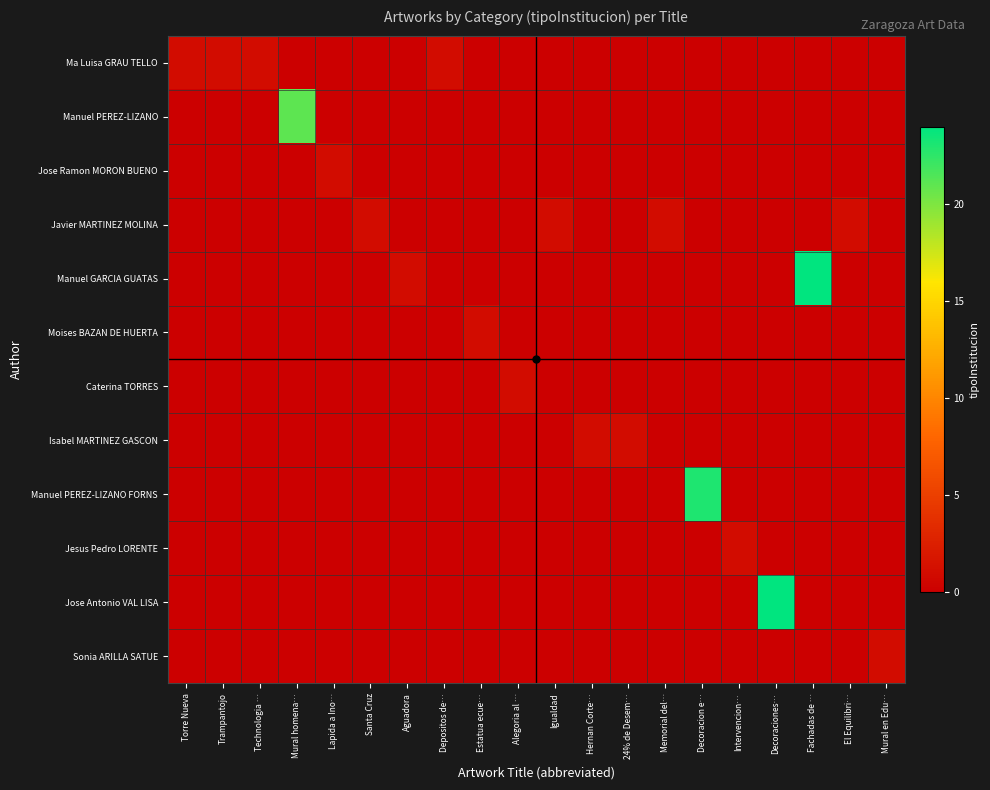

Reading right to left, transcribe all the data shown in this chart.

Ma Luisa GRAU TELLO: Mural en Edu…=0	El Equilibri…=0	Fachadas de …=0	Decoraciones…=0	Intervencion…=0	Decoracion e…=0	Memorial del…=0	24% de Desem…=0	Hernan Corte…=0	Igualdad=0	Alegoria al …=0	Estatua ecue…=0	Depositos de…=1	Aguadora=0	Santa Cruz=0	Lapida a Ino…=0	Mural homena…=0	Technologia …=1	Trampantojo=1	Torre Nueva=1
Manuel PEREZ-LIZANO: Mural en Edu…=0	El Equilibri…=0	Fachadas de …=0	Decoraciones…=0	Intervencion…=0	Decoracion e…=0	Memorial del…=0	24% de Desem…=0	Hernan Corte…=0	Igualdad=0	Alegoria al …=0	Estatua ecue…=0	Depositos de…=0	Aguadora=0	Santa Cruz=0	Lapida a Ino…=0	Mural homena…=21	Technologia …=0	Trampantojo=0	Torre Nueva=0
Jose Ramon MORON BUENO: Mural en Edu…=0	El Equilibri…=0	Fachadas de …=0	Decoraciones…=0	Intervencion…=0	Decoracion e…=0	Memorial del…=0	24% de Desem…=0	Hernan Corte…=0	Igualdad=0	Alegoria al …=0	Estatua ecue…=0	Depositos de…=0	Aguadora=0	Santa Cruz=0	Lapida a Ino…=1	Mural homena…=0	Technologia …=0	Trampantojo=0	Torre Nueva=0
Javier MARTINEZ MOLINA: Mural en Edu…=0	El Equilibri…=1	Fachadas de …=0	Decoraciones…=0	Intervencion…=0	Decoracion e…=0	Memorial del…=1	24% de Desem…=0	Hernan Corte…=0	Igualdad=1	Alegoria al …=0	Estatua ecue…=0	Depositos de…=0	Aguadora=0	Santa Cruz=1	Lapida a Ino…=0	Mural homena…=0	Technologia …=0	Trampantojo=0	Torre Nueva=0
Manuel GARCIA GUATAS: Mural en Edu…=0	El Equilibri…=0	Fachadas de …=24	Decoraciones…=0	Intervencion…=0	Decoracion e…=0	Memorial del…=0	24% de Desem…=0	Hernan Corte…=0	Igualdad=0	Alegoria al …=0	Estatua ecue…=0	Depositos de…=0	Aguadora=1	Santa Cruz=0	Lapida a Ino…=0	Mural homena…=0	Technologia …=0	Trampantojo=0	Torre Nueva=0
Moises BAZAN DE HUERTA: Mural en Edu…=0	El Equilibri…=0	Fachadas de …=0	Decoraciones…=0	Intervencion…=0	Decoracion e…=0	Memorial del…=0	24% de Desem…=0	Hernan Corte…=0	Igualdad=0	Alegoria al …=0	Estatua ecue…=1	Depositos de…=0	Aguadora=0	Santa Cruz=0	Lapida a Ino…=0	Mural homena…=0	Technologia …=0	Trampantojo=0	Torre Nueva=0
Caterina TORRES: Mural en Edu…=0	El Equilibri…=0	Fachadas de …=0	Decoraciones…=0	Intervencion…=0	Decoracion e…=0	Memorial del…=0	24% de Desem…=0	Hernan Corte…=0	Igualdad=0	Alegoria al …=1	Estatua ecue…=0	Depositos de…=0	Aguadora=0	Santa Cruz=0	Lapida a Ino…=0	Mural homena…=0	Technologia …=0	Trampantojo=0	Torre Nueva=0
Isabel MARTINEZ GASCON: Mural en Edu…=0	El Equilibri…=0	Fachadas de …=0	Decoraciones…=0	Intervencion…=0	Decoracion e…=0	Memorial del…=0	24% de Desem…=1	Hernan Corte…=1	Igualdad=0	Alegoria al …=0	Estatua ecue…=0	Depositos de…=0	Aguadora=0	Santa Cruz=0	Lapida a Ino…=0	Mural homena…=0	Technologia …=0	Trampantojo=0	Torre Nueva=0
Manuel PEREZ-LIZANO FORNS: Mural en Edu…=0	El Equilibri…=0	Fachadas de …=0	Decoraciones…=0	Intervencion…=0	Decoracion e…=23	Memorial del…=0	24% de Desem…=0	Hernan Corte…=0	Igualdad=0	Alegoria al …=0	Estatua ecue…=0	Depositos de…=0	Aguadora=0	Santa Cruz=0	Lapida a Ino…=0	Mural homena…=0	Technologia …=0	Trampantojo=0	Torre Nueva=0
Jesus Pedro LORENTE: Mural en Edu…=0	El Equilibri…=0	Fachadas de …=0	Decoraciones…=0	Intervencion…=1	Decoracion e…=0	Memorial del…=0	24% de Desem…=0	Hernan Corte…=0	Igualdad=0	Alegoria al …=0	Estatua ecue…=0	Depositos de…=0	Aguadora=0	Santa Cruz=0	Lapida a Ino…=0	Mural homena…=0	Technologia …=0	Trampantojo=0	Torre Nueva=0
Jose Antonio VAL LISA: Mural en Edu…=0	El Equilibri…=0	Fachadas de …=0	Decoraciones…=24	Intervencion…=0	Decoracion e…=0	Memorial del…=0	24% de Desem…=0	Hernan Corte…=0	Igualdad=0	Alegoria al …=0	Estatua ecue…=0	Depositos de…=0	Aguadora=0	Santa Cruz=0	Lapida a Ino…=0	Mural homena…=0	Technologia …=0	Trampantojo=0	Torre Nueva=0
Sonia ARILLA SATUE: Mural en Edu…=1	El Equilibri…=0	Fachadas de …=0	Decoraciones…=0	Intervencion…=0	Decoracion e…=0	Memorial del…=0	24% de Desem…=0	Hernan Corte…=0	Igualdad=0	Alegoria al …=0	Estatua ecue…=0	Depositos de…=0	Aguadora=0	Santa Cruz=0	Lapida a Ino…=0	Mural homena…=0	Technologia …=0	Trampantojo=0	Torre Nueva=0